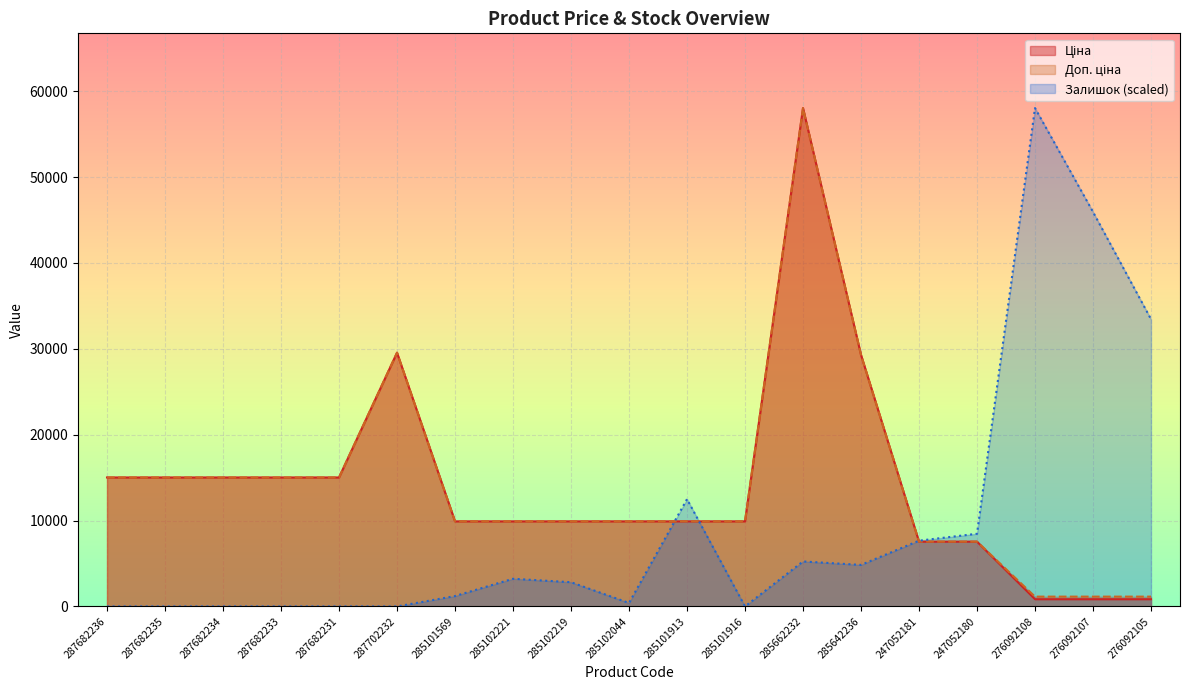

The value of Доп. ціна at 285101916 is 9908.5. True or false?

True